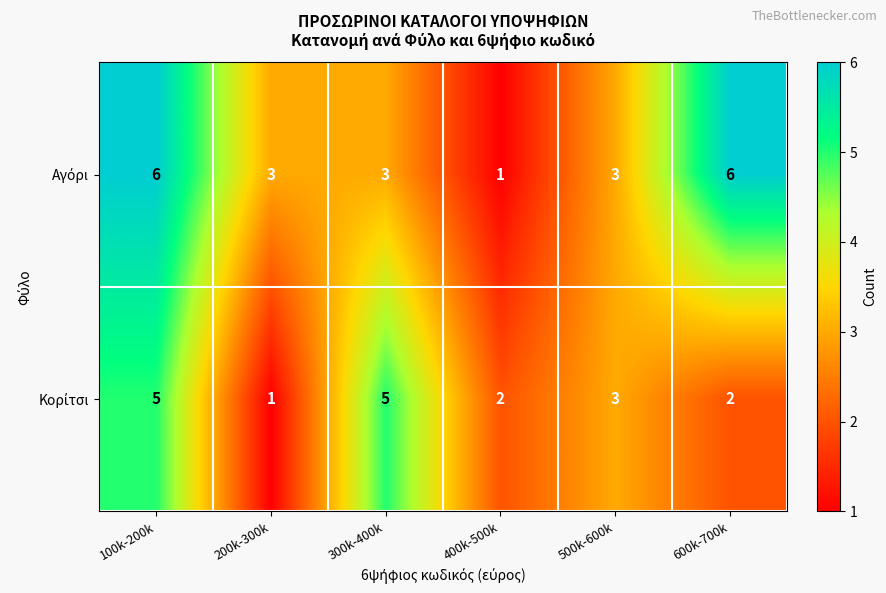

What is the difference between the highest and lowest values at 600k-700k?

4